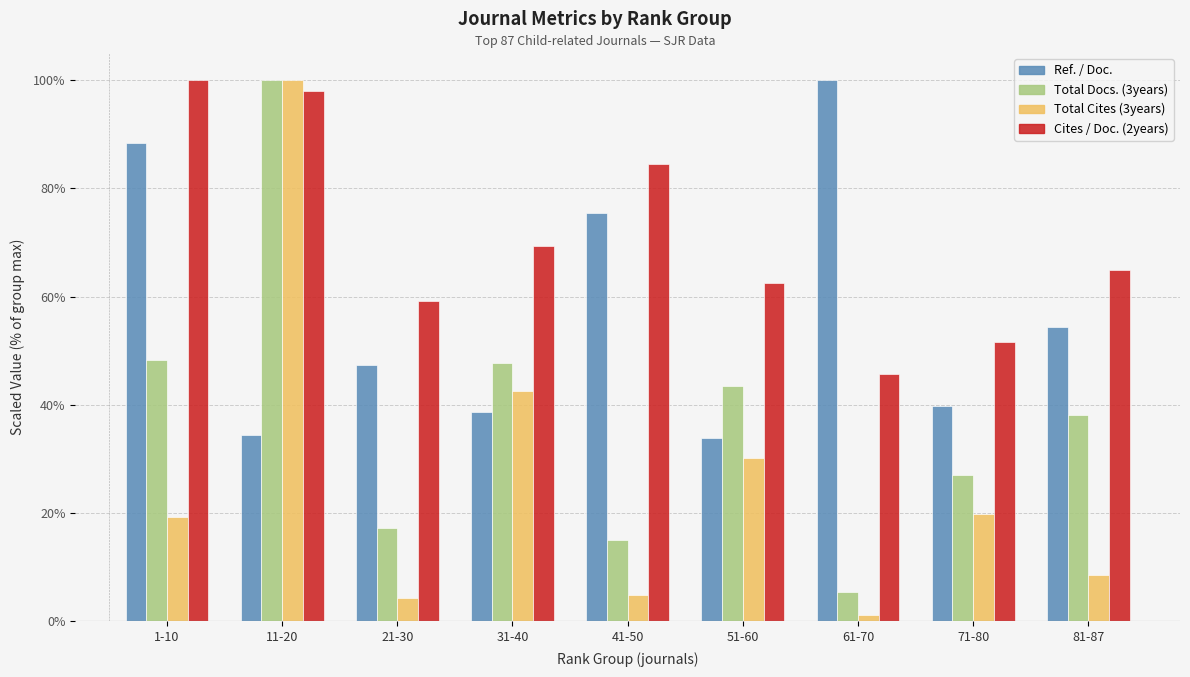

Between 21-30 and 31-40, which series saw the biggest shift?

Total Cites (3years)